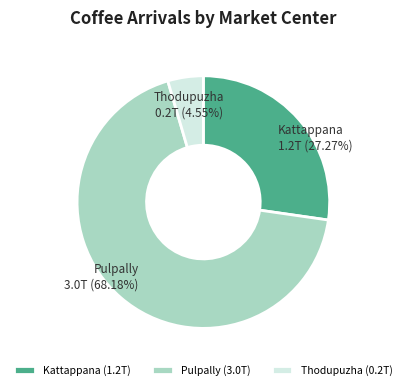

How many segments does this pie chart have?

3